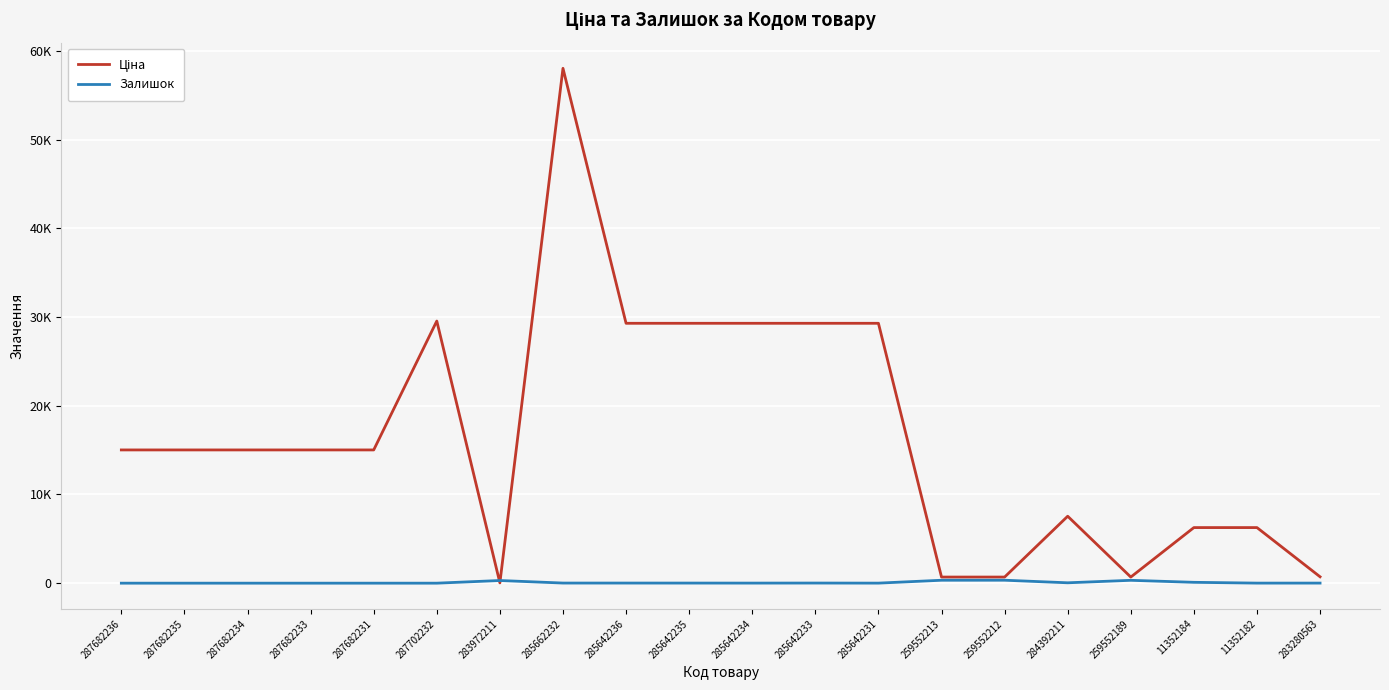

Is this an area chart (filled region under the line)?

No